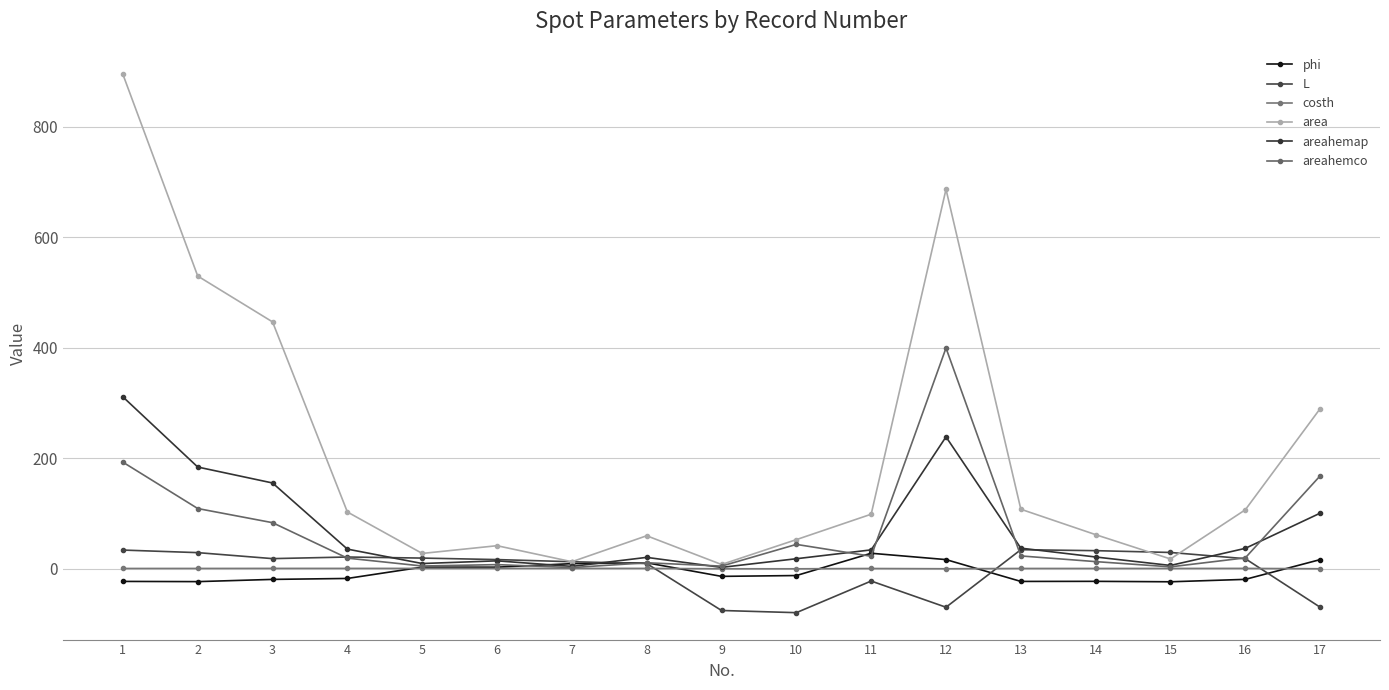

How many lines are shown in the chart?

6